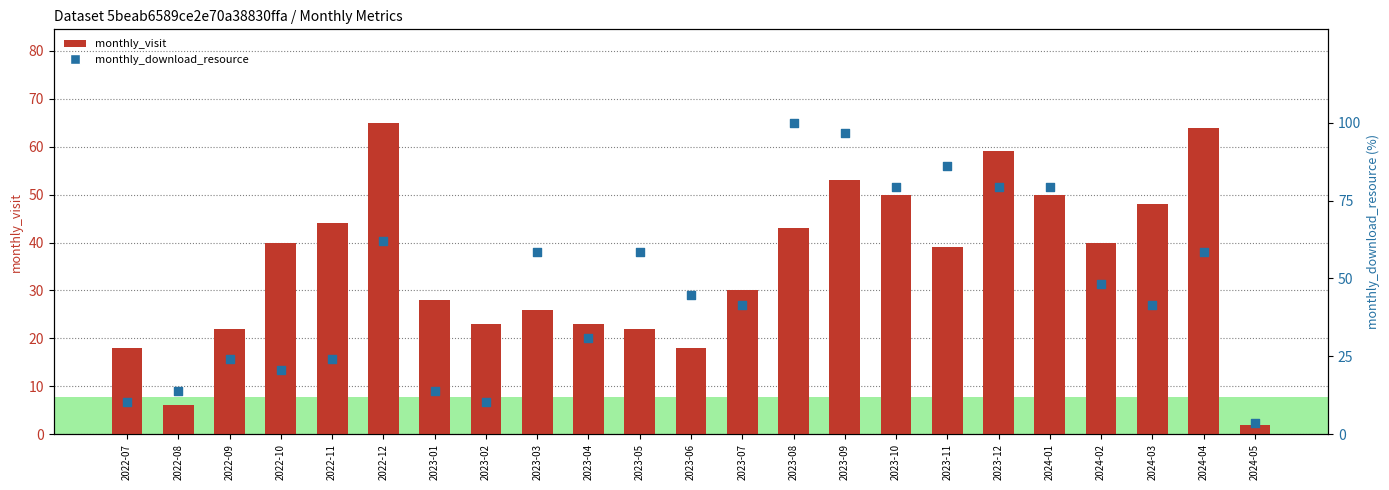

At how many categories does at least one series exceed 97?

1